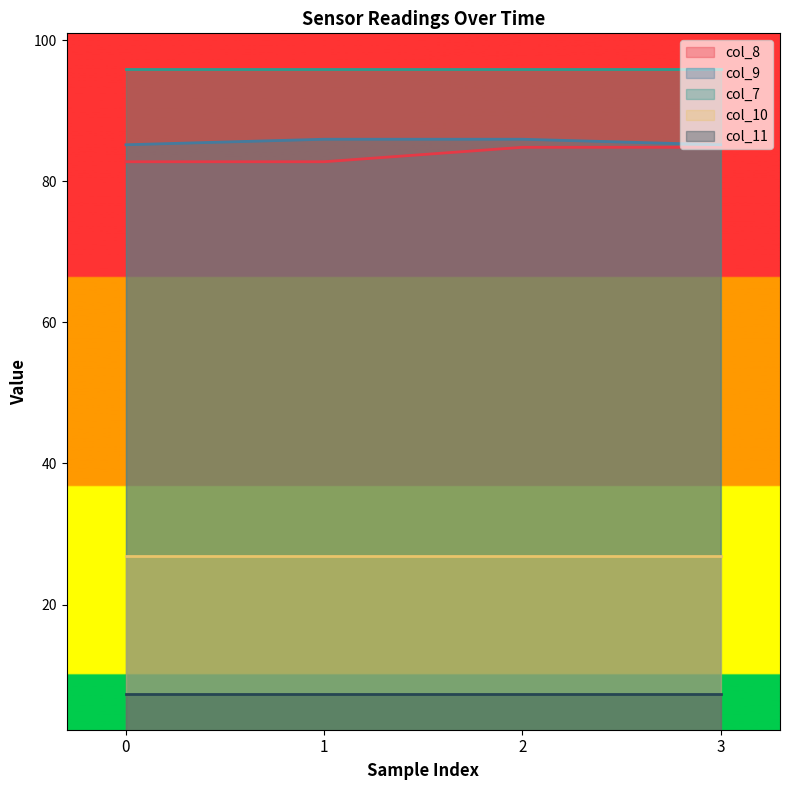

Reading left to right, list all the values displayed in this chart.

col_8: 0=82.8	1=82.8	2=84.8	3=84.8
col_9: 0=85.2	1=85.9	2=85.9	3=85.2
col_7: 0=95.9	1=95.9	2=95.9	3=95.9
col_10: 0=26.9	1=26.9	2=26.9	3=26.9
col_11: 0=7.3	1=7.3	2=7.3	3=7.3